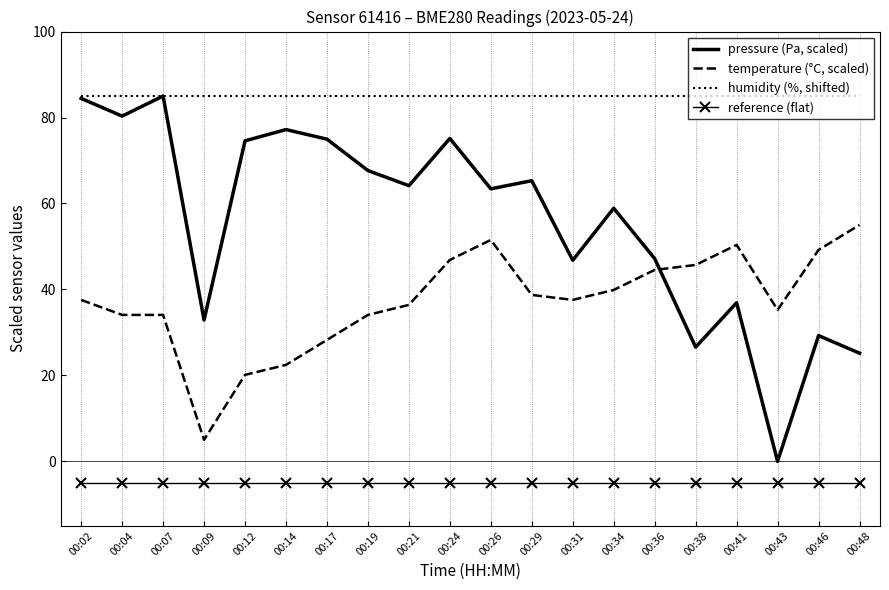

True or false: reference (flat) and pressure (Pa, scaled) intersect in this chart.

False